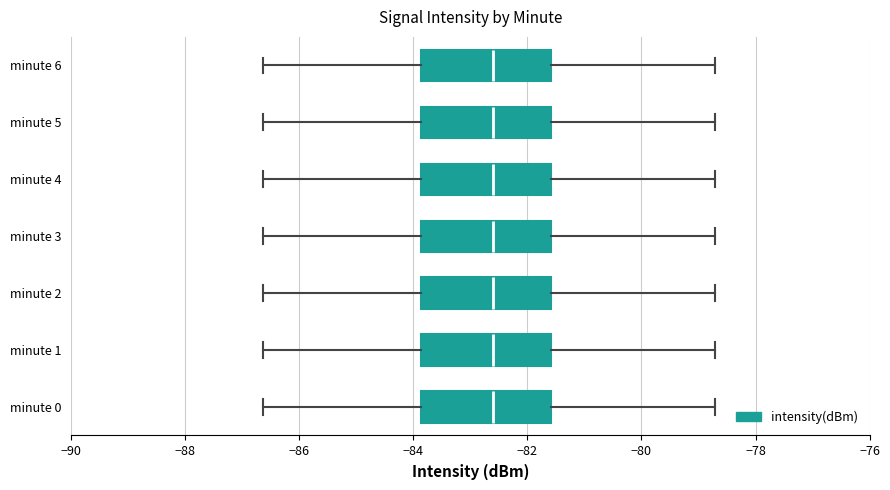

Where is the left edge of the box for minute 4 on the x-axis? The values are not printed on the chart, so give them approximately, as read against the axis.

-83.8